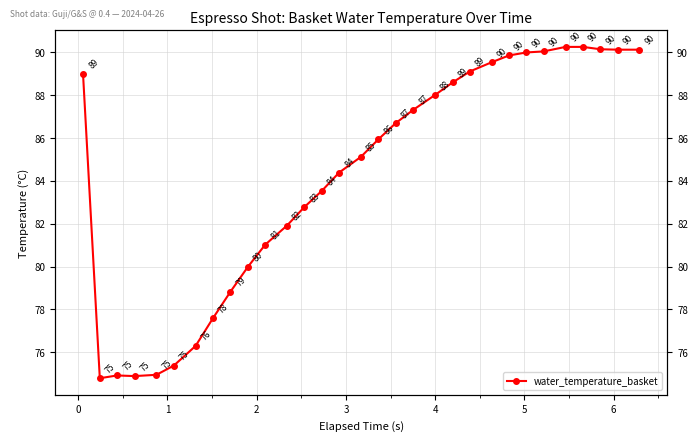

How many data points are less than 85?

14